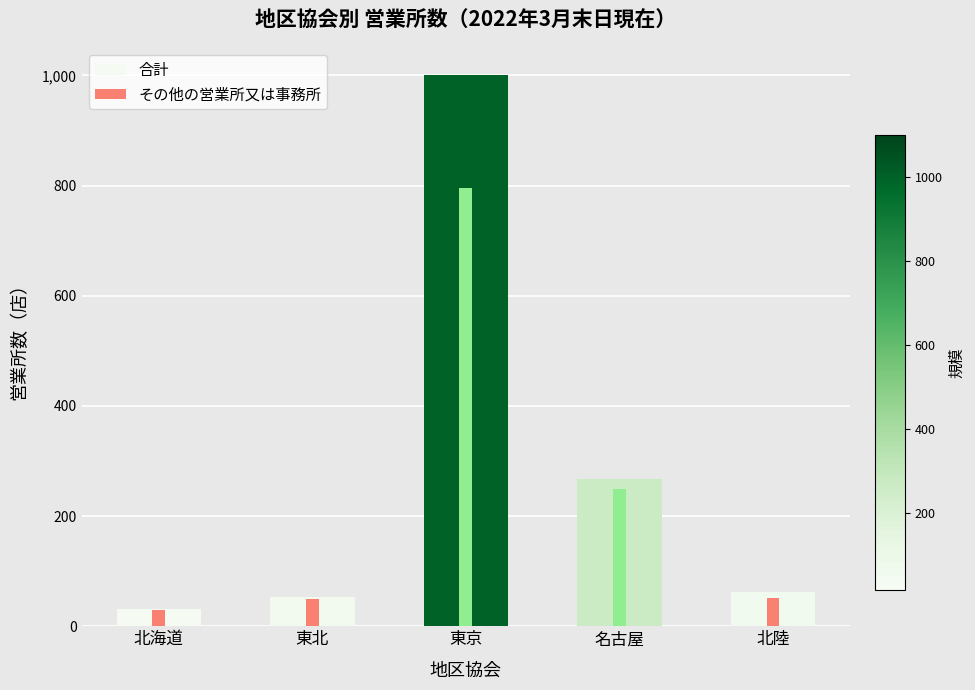

Rank the categories by value from lowest to highest.

北海道, 東北, 北陸, 名古屋, 東京